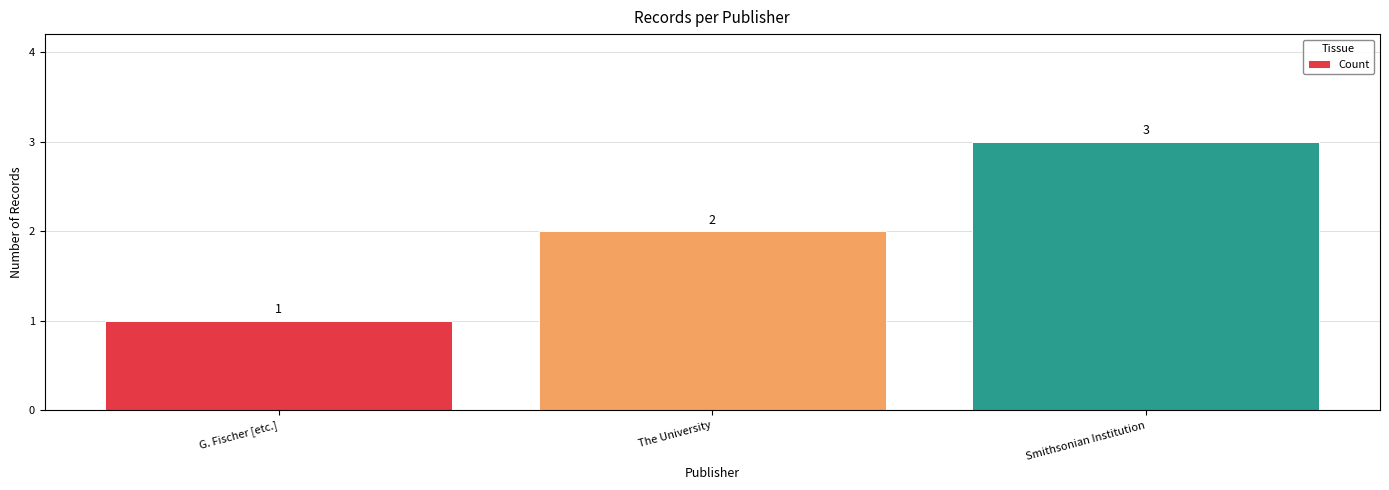

What is the label of the 1st bar from the right?

Smithsonian Institution